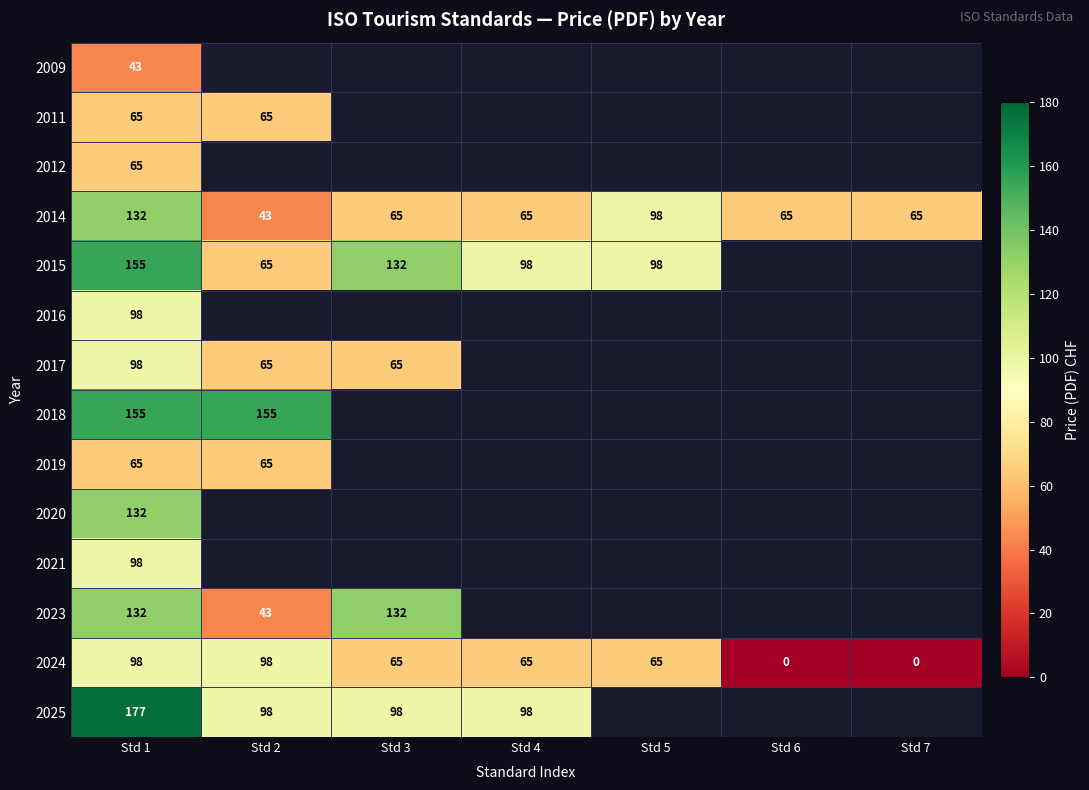

Is it true that 2015 equals 135 at Std 5?

False